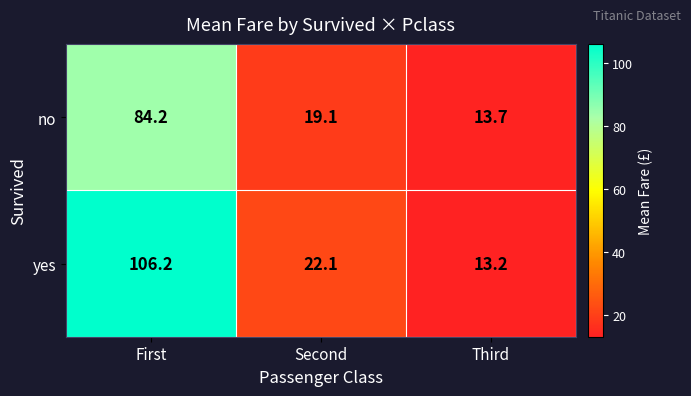

What is the average value of the no series?

39.0